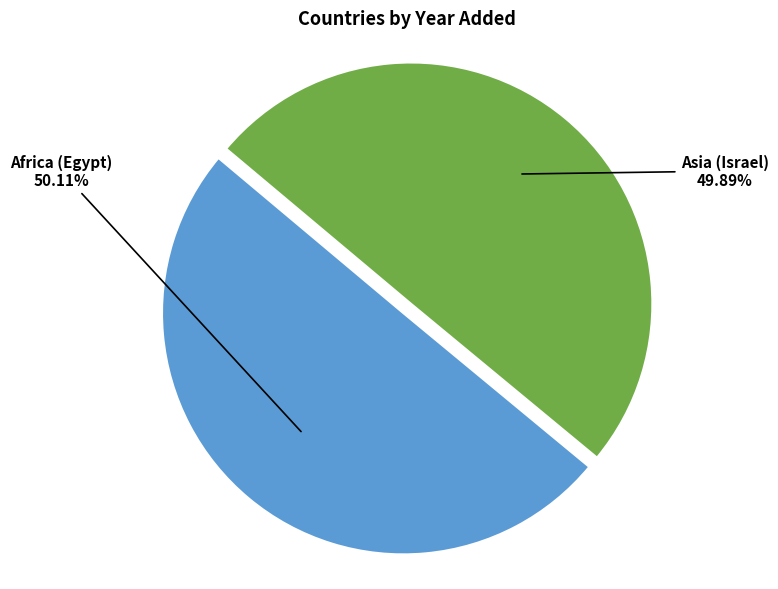

To the nearest percent, what is the combined percentage of Africa (Egypt) and Asia (Israel)?

100%